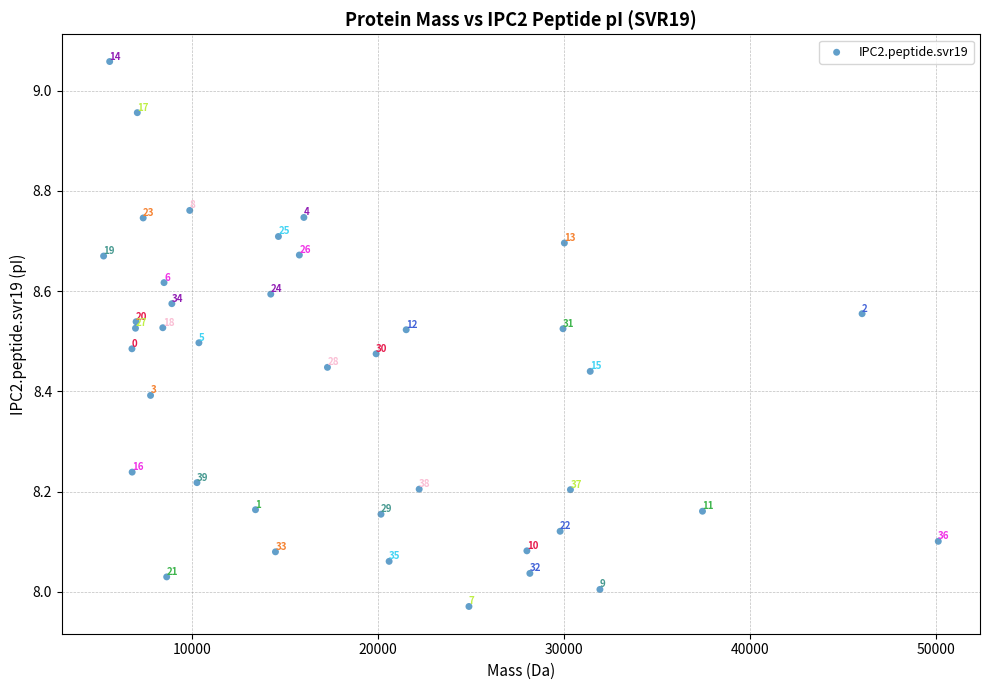

What is the range of Y values (max minus min)?

1.1